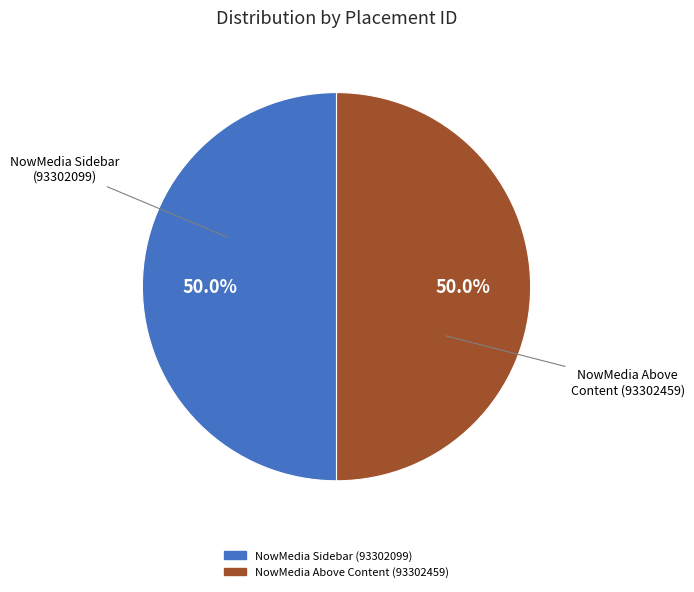

Approximately how many times larger is the value at NowMedia Above Content (93302459) compared to NowMedia Sidebar (93302099)?

1.0